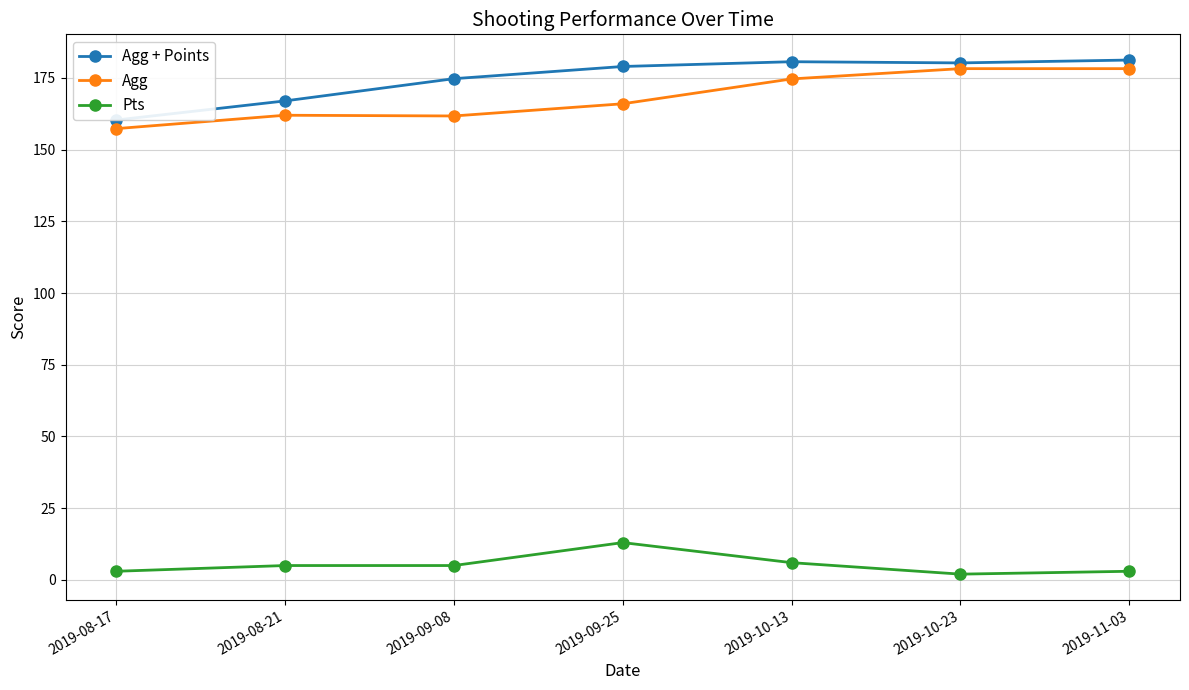

At which label does Pts reach its minimum?

2019-10-23